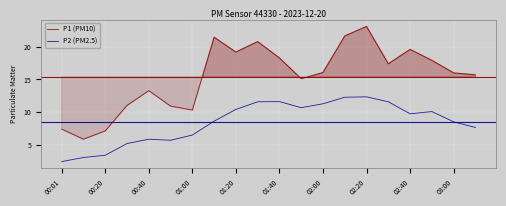

Rank the series by their maximum value, from lowest to highest.

P2 (PM2.5), P1 (PM10)